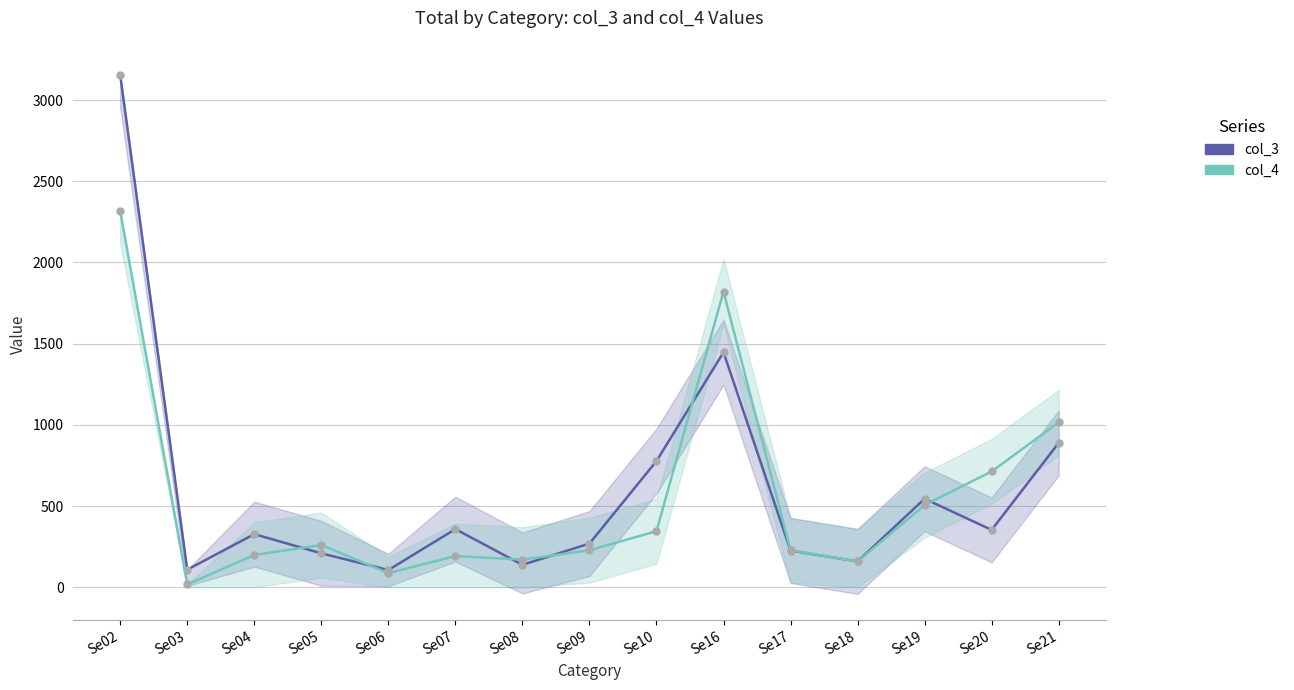

In col_4, how many points are higher than both neighbors (excluding endpoints)?

3